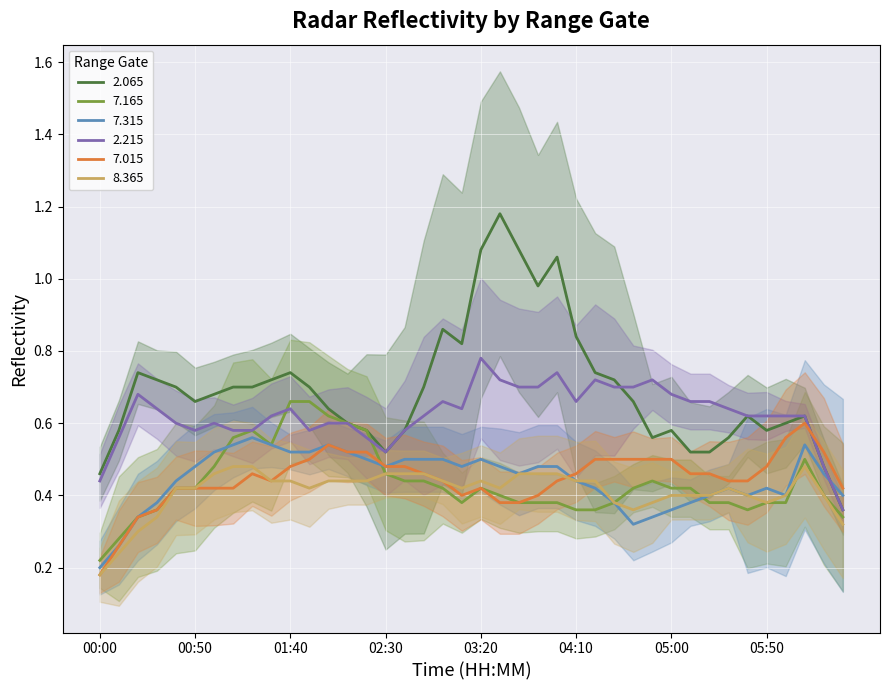

What position from the right is 04:30?

13